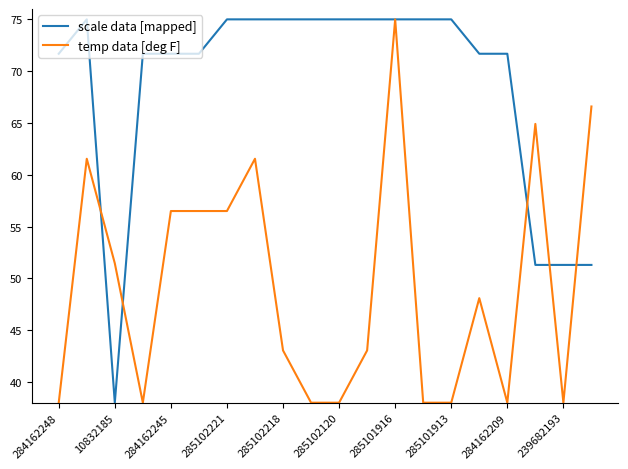

Which series has the largest total across all categories?

scale data [mapped]